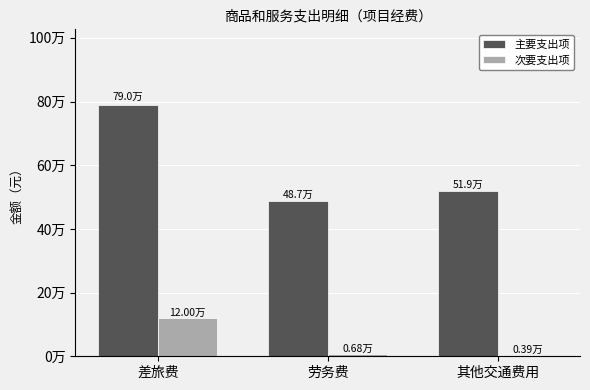

What is the lowest value of the 主要支出项 series?

487160.0